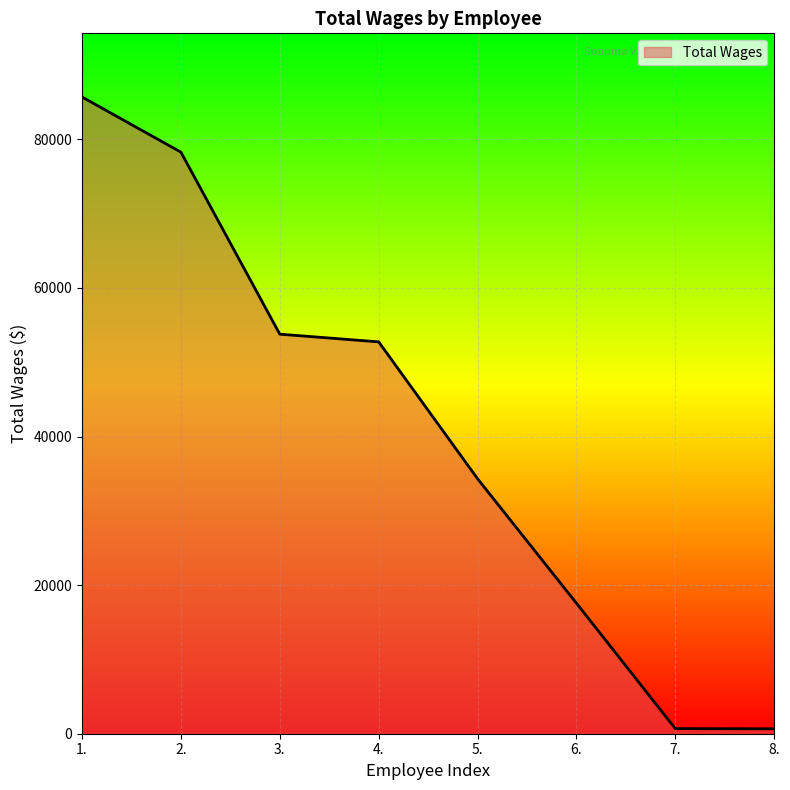

Between 4. and 6., which is larger?

4.